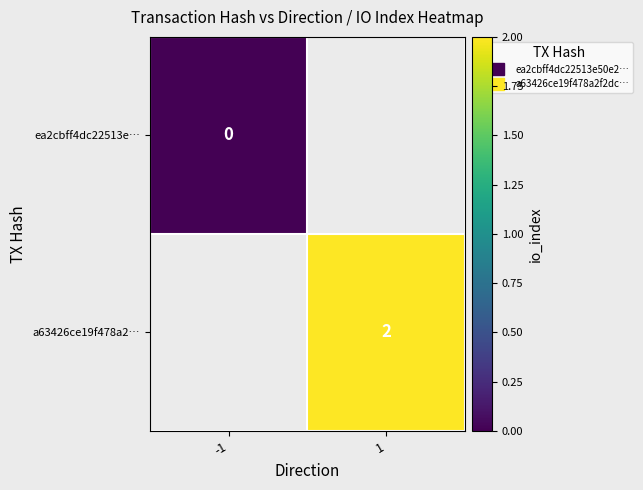

Which category has the lowest value in the ea2cbff4dc22513e… series?

-1